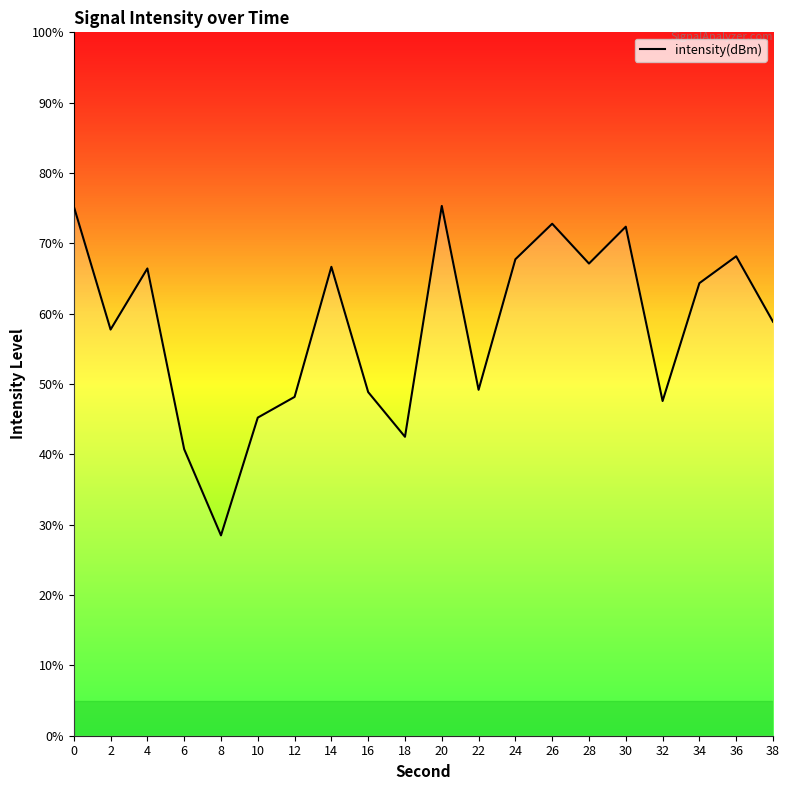

What is the difference between the values at 28 and 22?

17.9